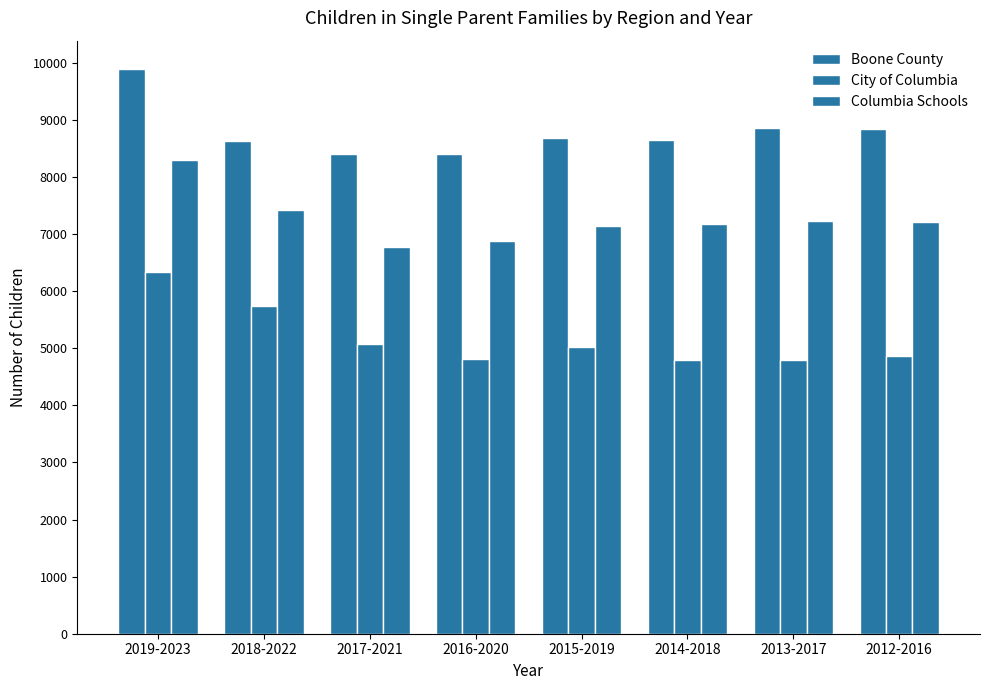

Between 2016-2020 and 2018-2022, which is larger?

2018-2022